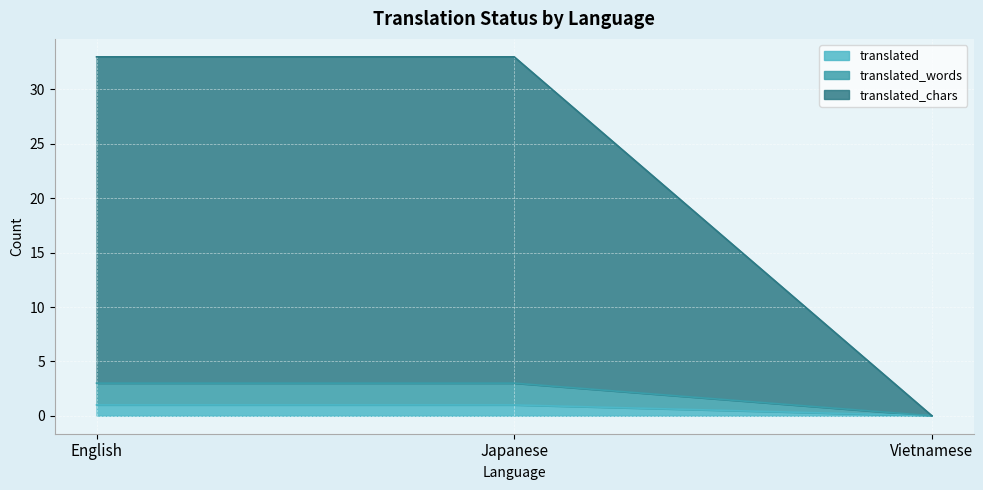

What is the total value across all series at English?

33